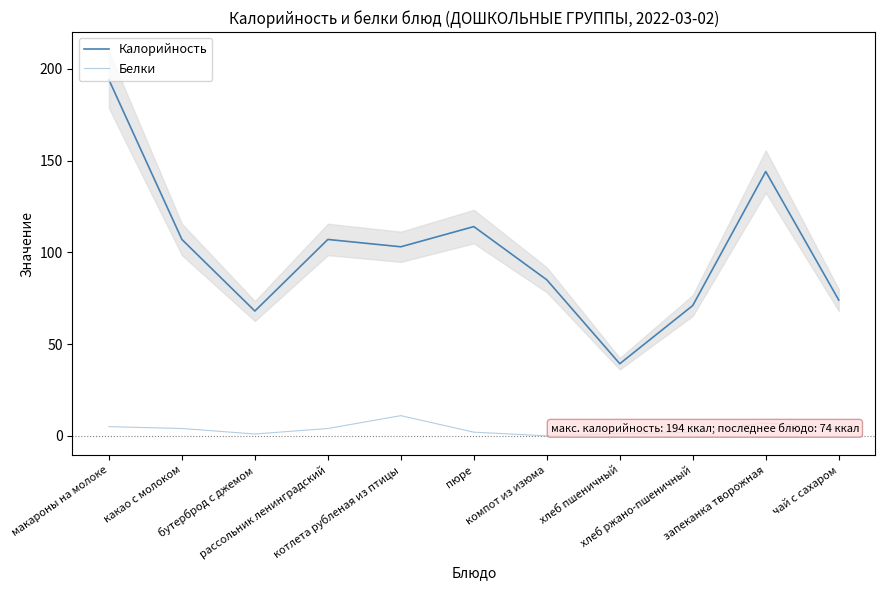

True or false: Белки and Калорийность cross at least once.

False